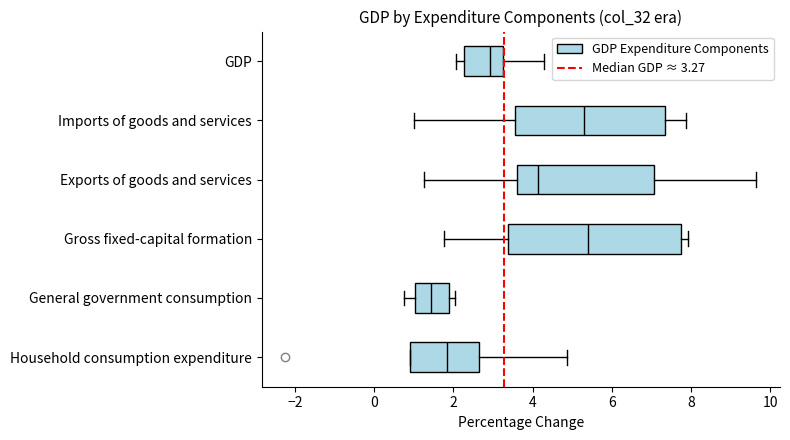

Where does the median line of the box for Exports of goods and services sit on the x-axis? The values are not printed on the chart, so give them approximately, as read against the axis.

4.2